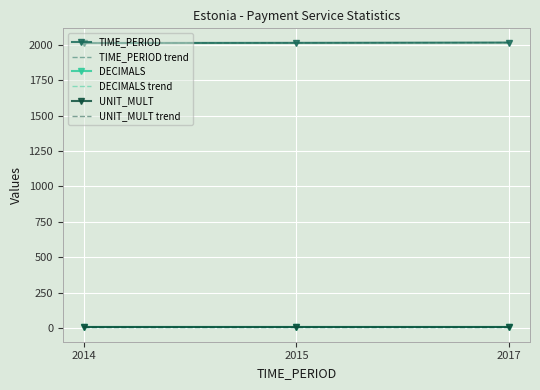

True or false: DECIMALS has a value of 5.2 at 2017.

False